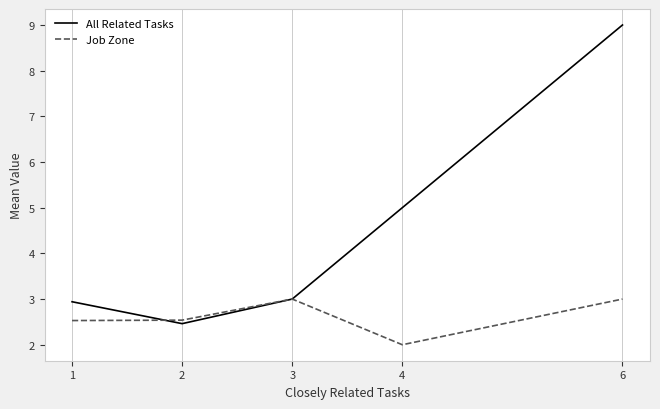

Is it true that Job Zone equals 2.0 at 4?

True